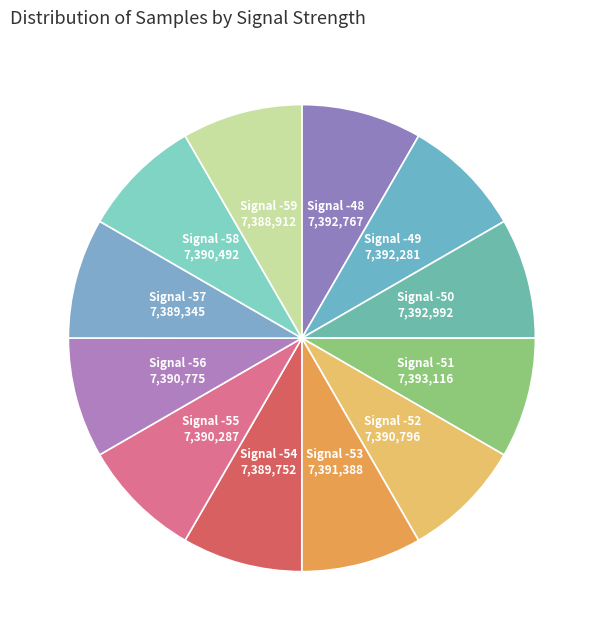

Is Signal -58 the majority of the pie?

No